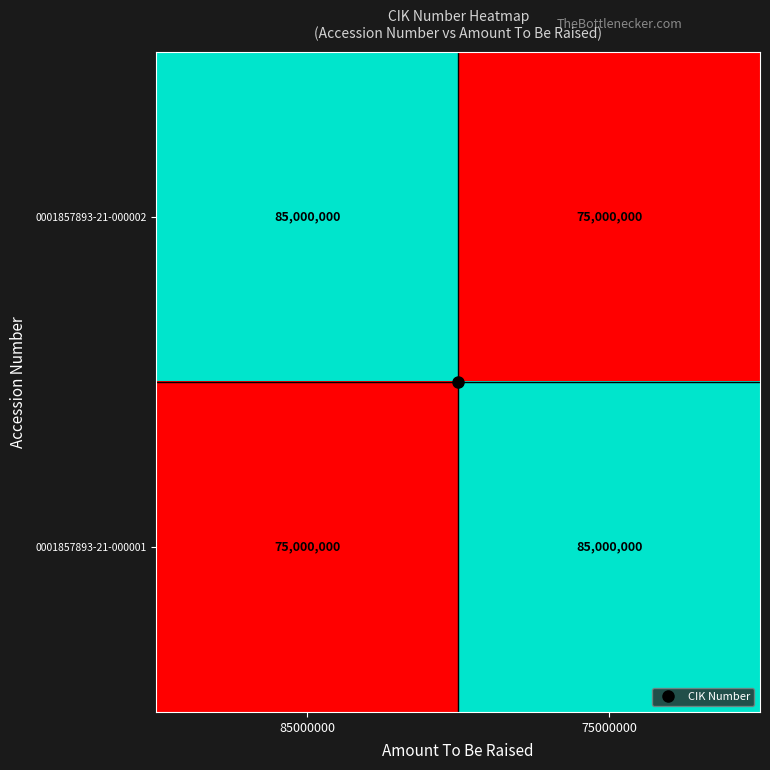

At 85000000, list the series in order from largest to smallest.

0001857893-21-000002, 0001857893-21-000001